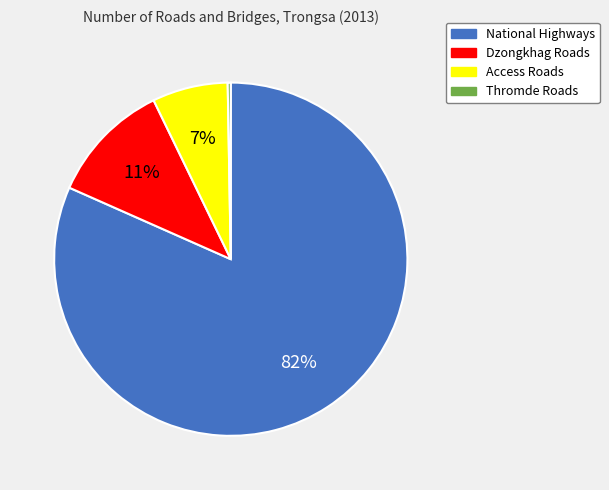

Do Thromde Roads and Access Roads together represent more than half of the pie?

No